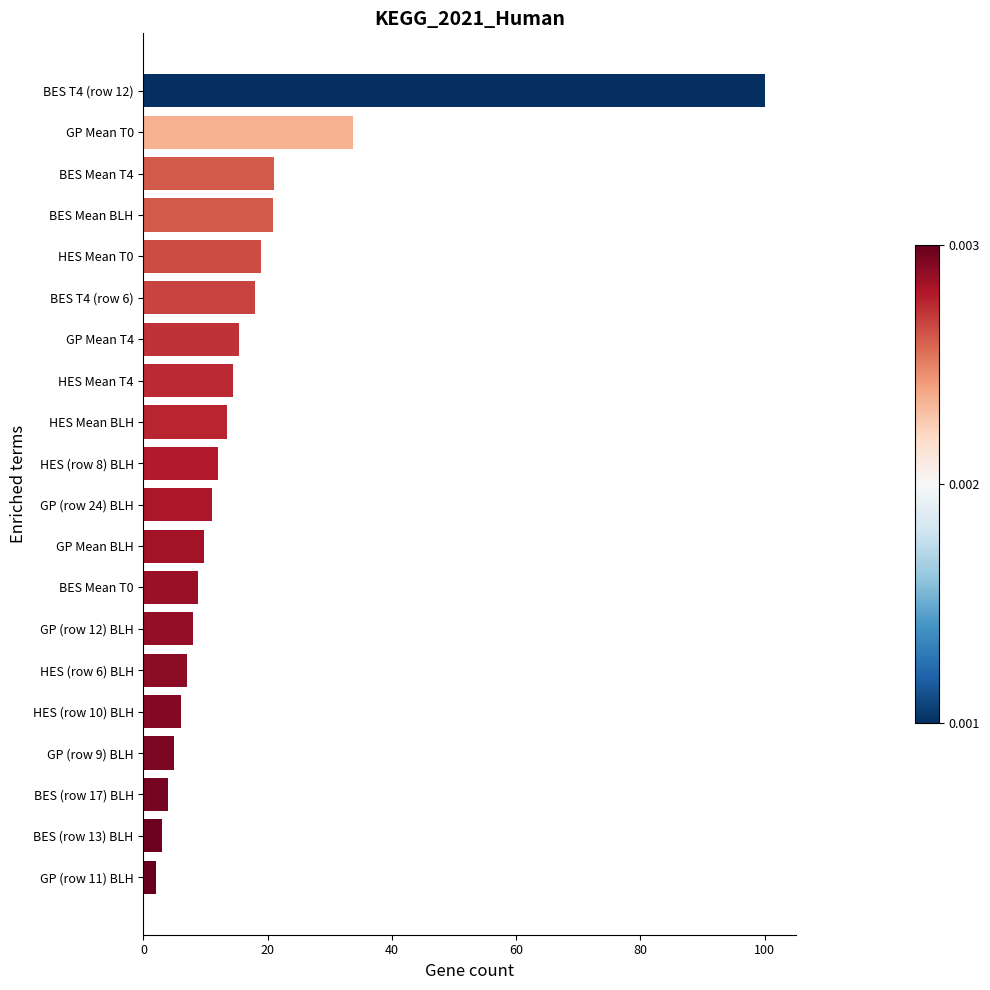

Which label corresponds to the largest value in the chart?

BES T4 (row 12)